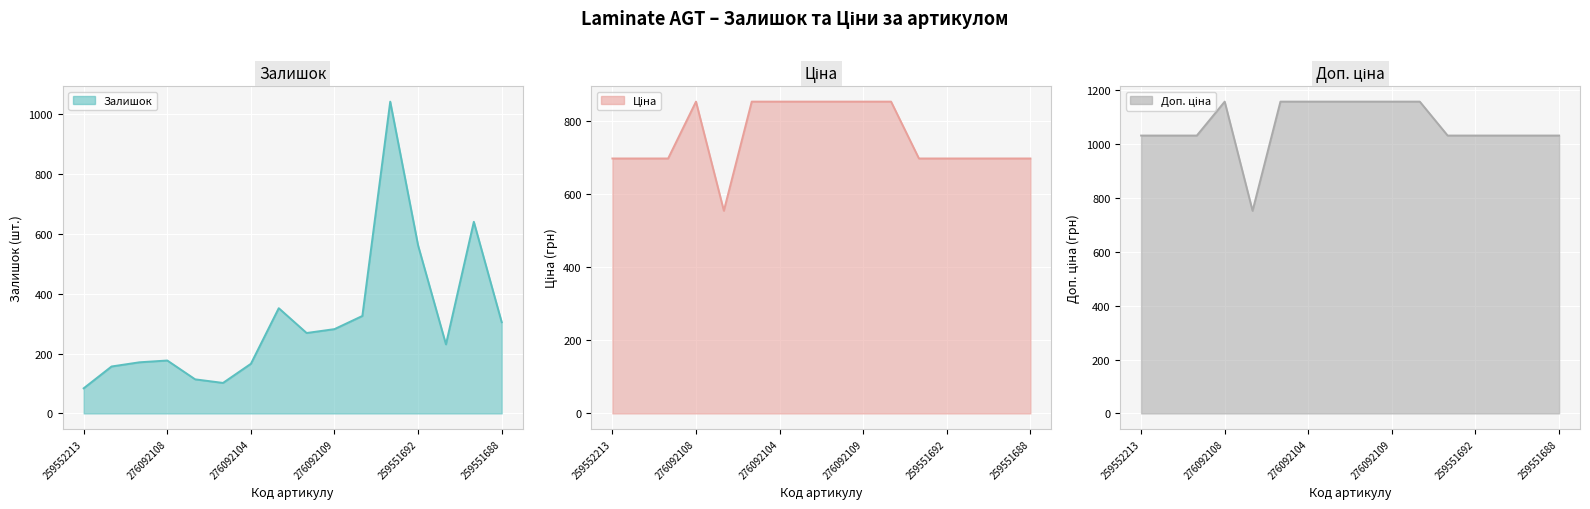

Between which two adjacent categories do Залишок and Доп. ціна first intersect?

276092106 and 259551693